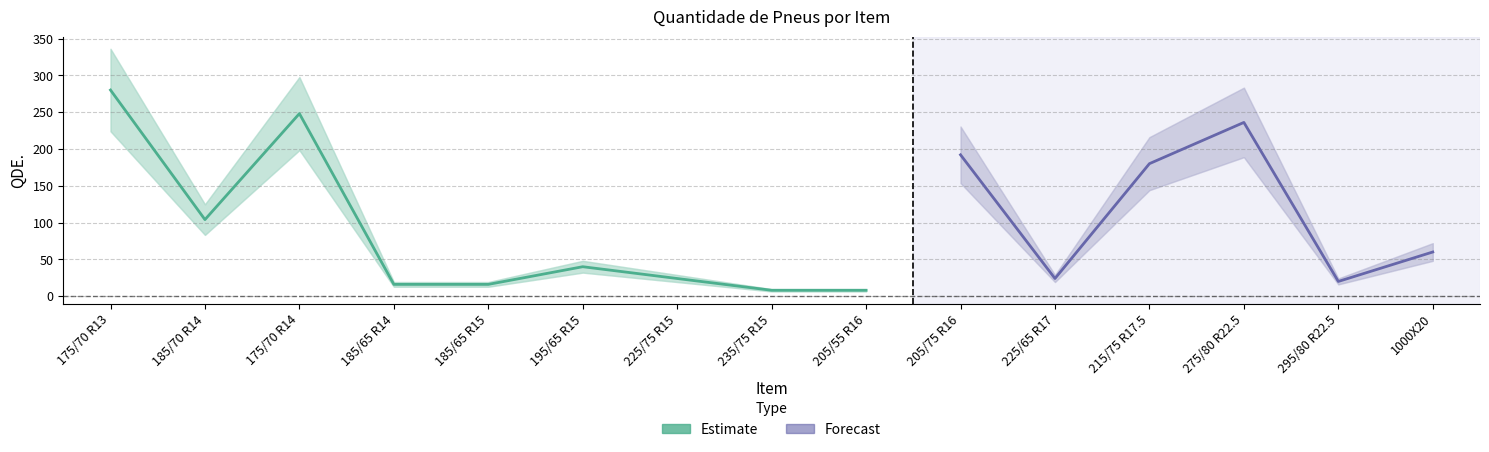

Between 10 and 6, which is larger?

10